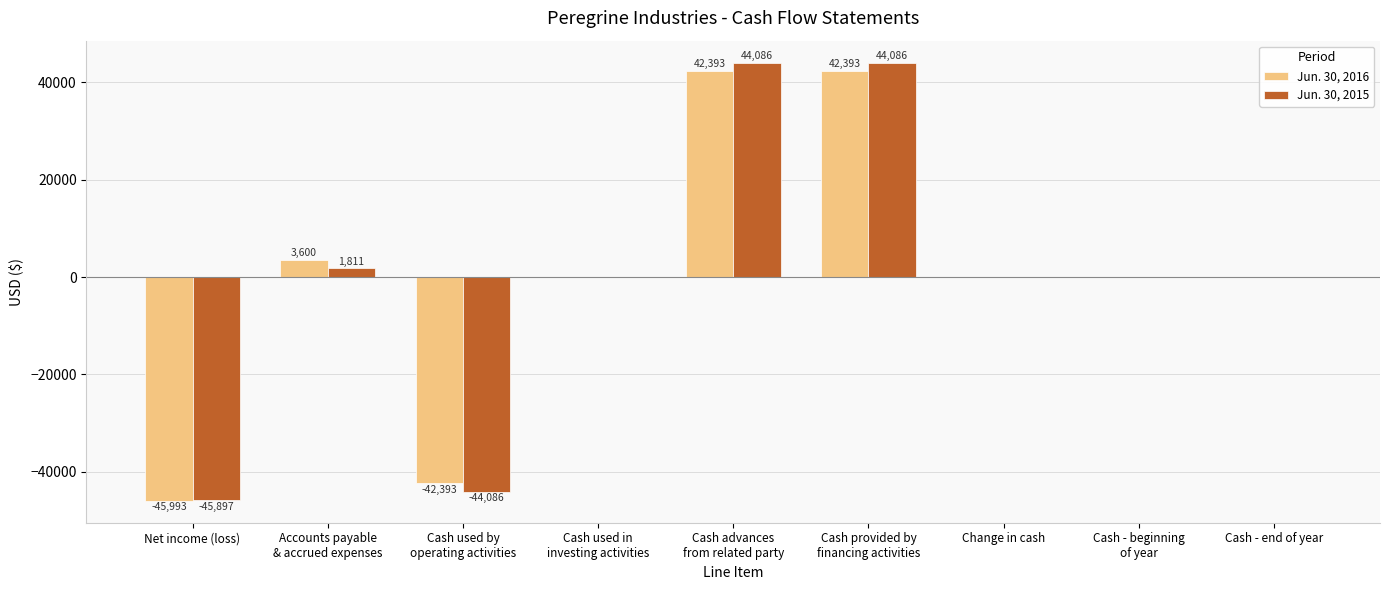

Is it true that Jun. 30, 2016 equals 31537 at Cash - end of year?

False